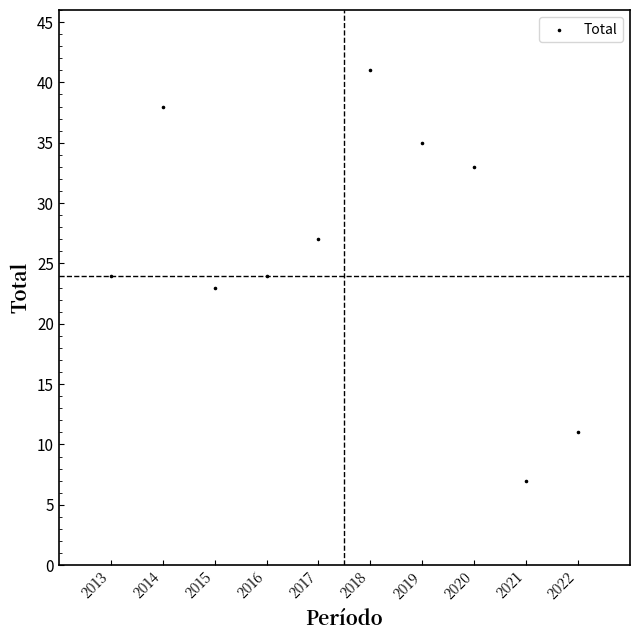

What is the average Y value?

26